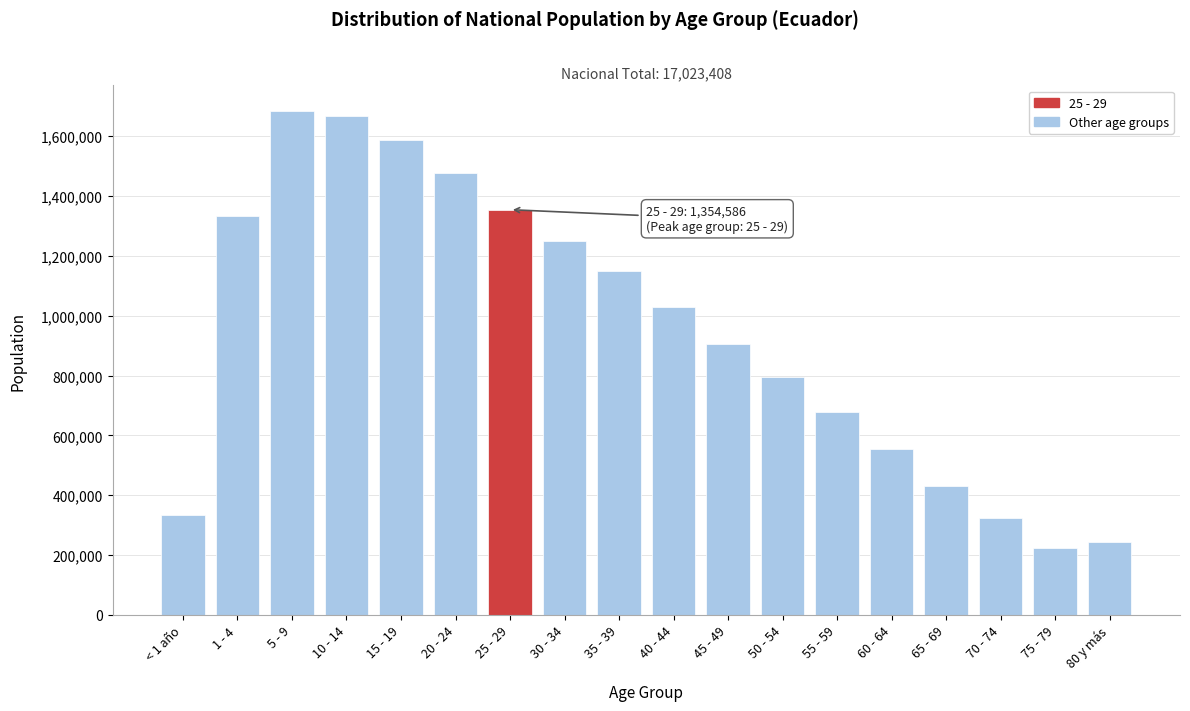

Reading left to right, transcribe all the data shown in this chart.

332505	1333643	1686099	1667361	1588668	1475955	1354586	1249445	1148564	1029261	906723	794899	679880	554533	432109	322359	223937	242881